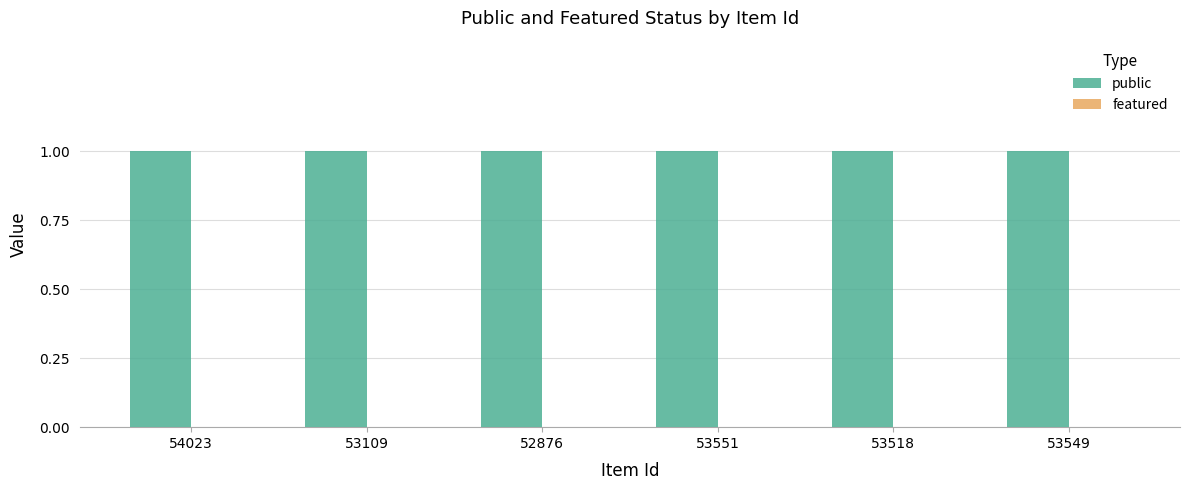

The public series shows 0 at 52876. True or false?

False